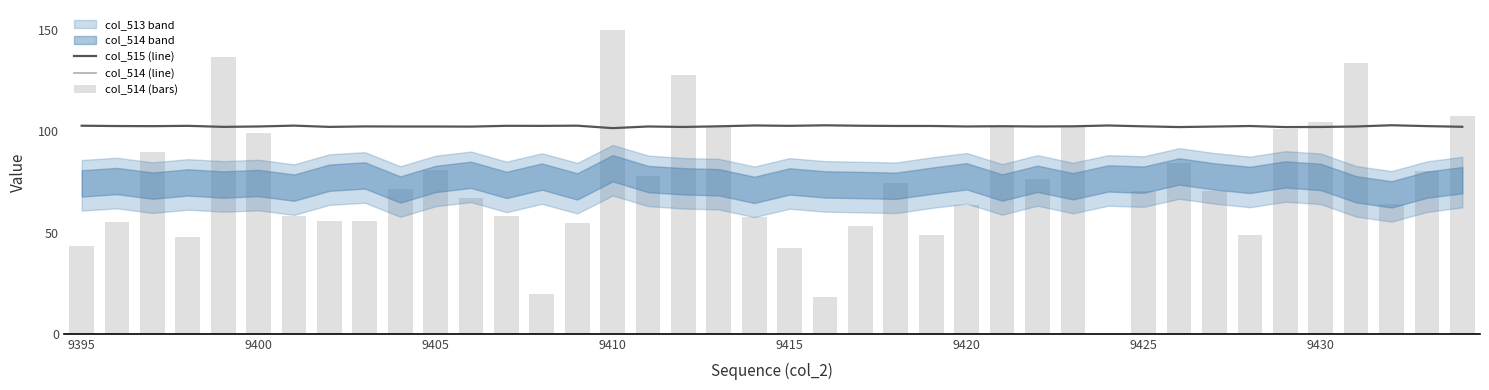

Which series has the largest range (max minus min)?

col_514 (bars)